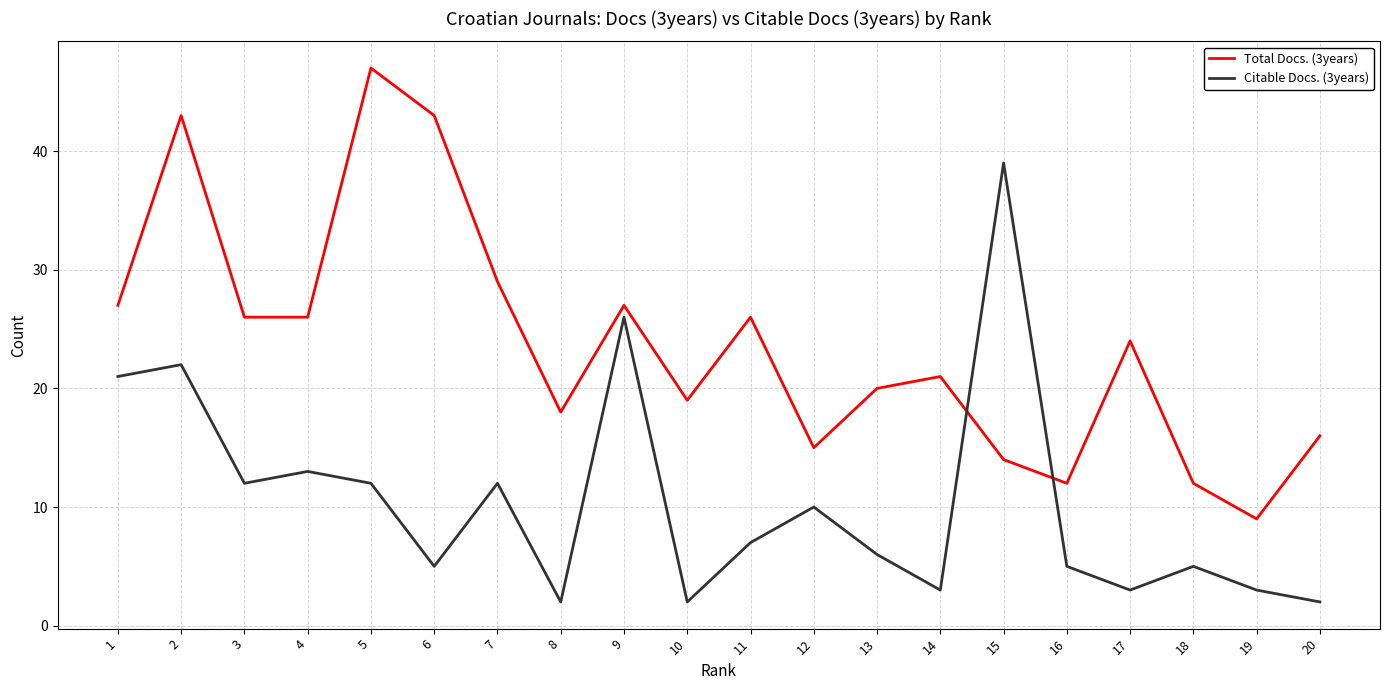

List the series in order of their peak value, highest first.

Total Docs. (3years), Citable Docs. (3years)